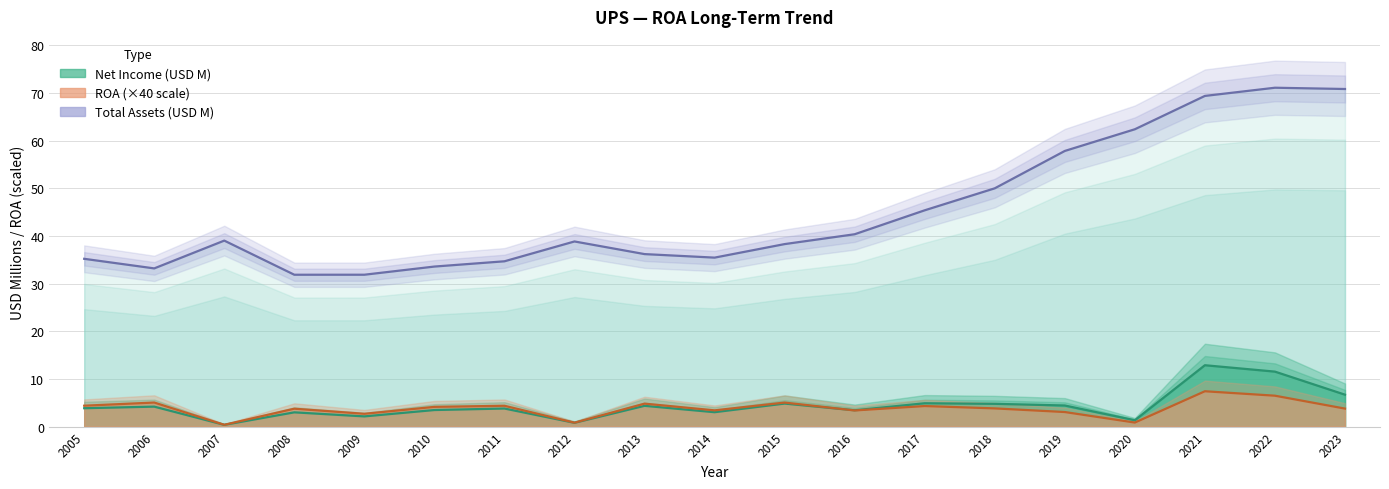

How many series are shown in this chart?

1